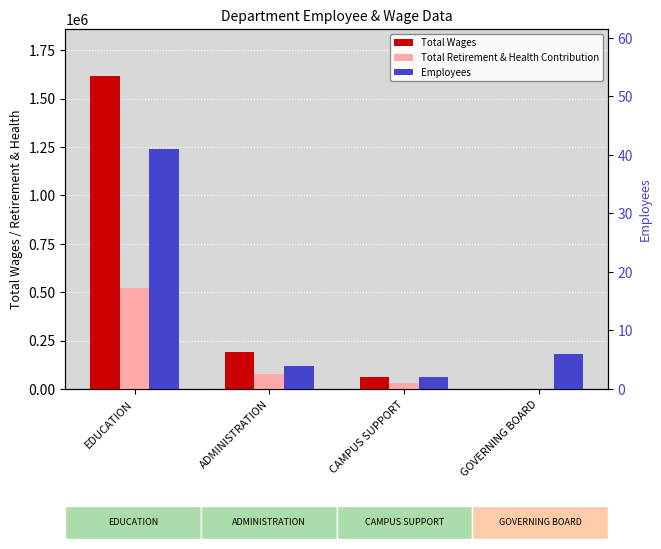

What is the average value of the Total Wages series?

467325